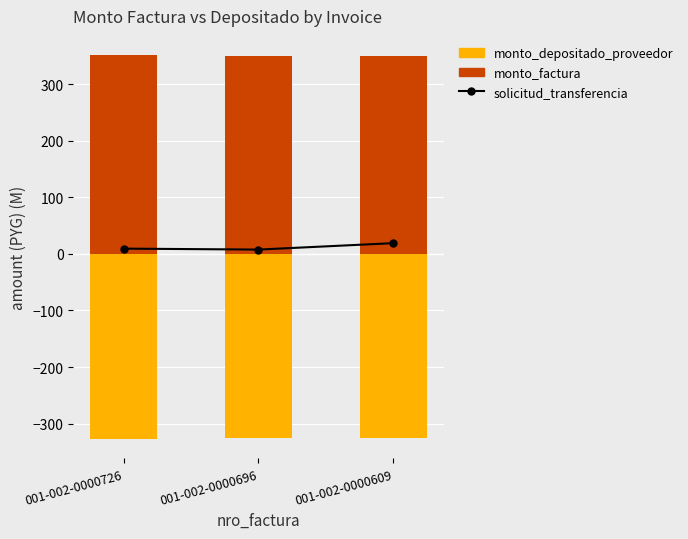

Which label corresponds to the smallest value in the chart?

001-002-0000726